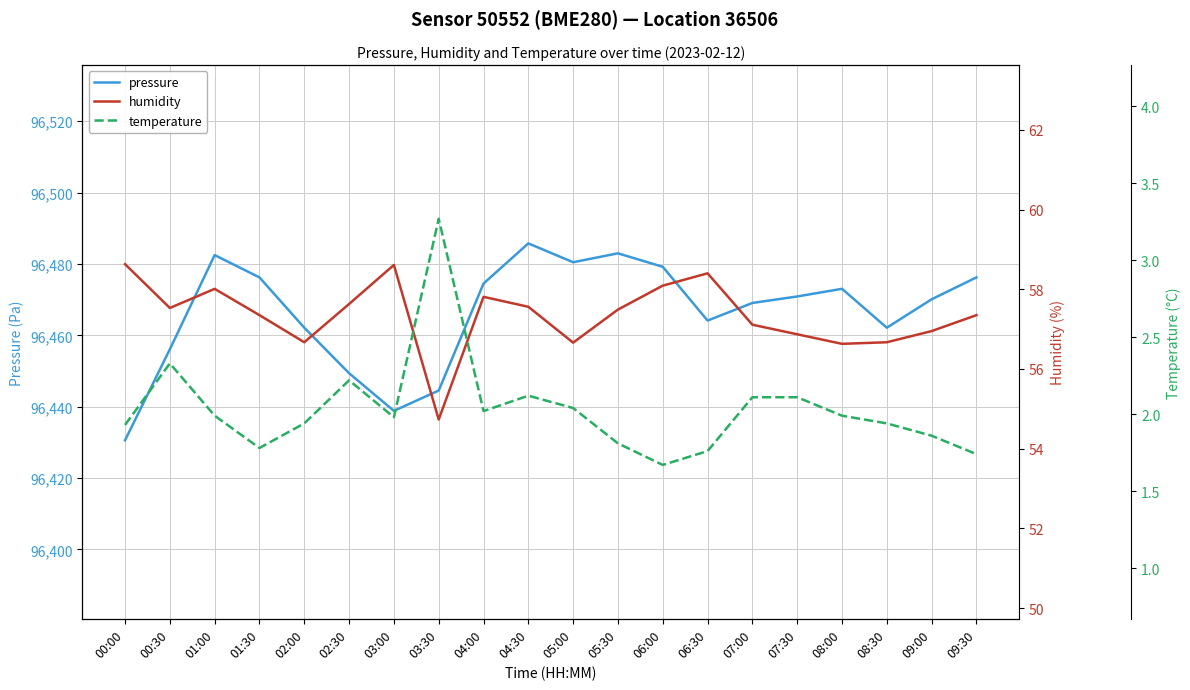

Reading right to left, what are all the values shown in this chart?

pressure: 96476.2	96470.1	96462.1	96473.0	96470.9	96469.1	96464.1	96479.2	96483.0	96480.5	96485.8	96474.5	96444.5	96438.8	96449.4	96462.1	96476.2	96482.5	96456.1	96430.6
humidity: 57.4	57.0	56.7	56.6	56.9	57.1	58.4	58.1	57.5	56.7	57.6	57.8	54.7	58.6	57.6	56.7	57.4	58.0	57.5	58.6
temperature: 1.7	1.9	1.9	2.0	2.1	2.1	1.8	1.7	1.8	2.0	2.1	2.0	3.3	2.0	2.2	1.9	1.8	2.0	2.3	1.9